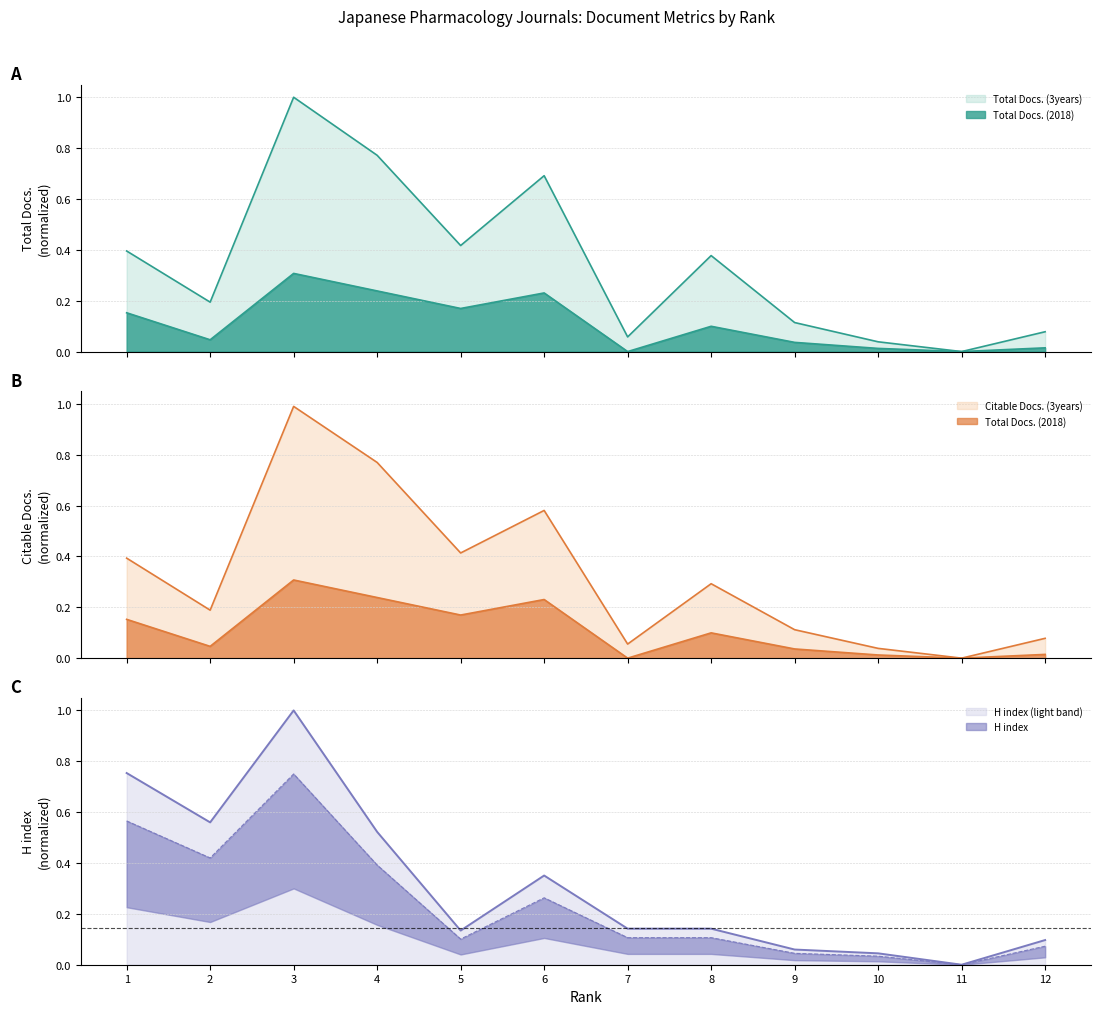

The Citable Docs. (3years) series shows 0.1 at 12. True or false?

True